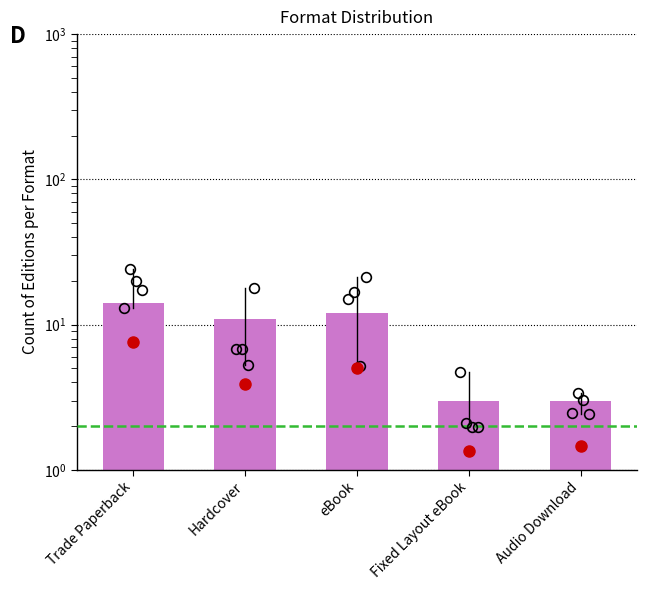

Approximately how many times larger is the value at Trade Paperback compared to eBook?

1.2